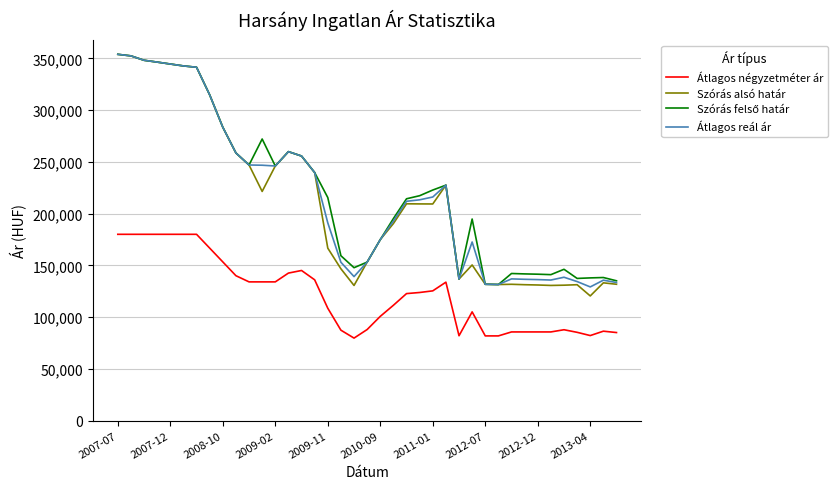

How many lines are shown in the chart?

4